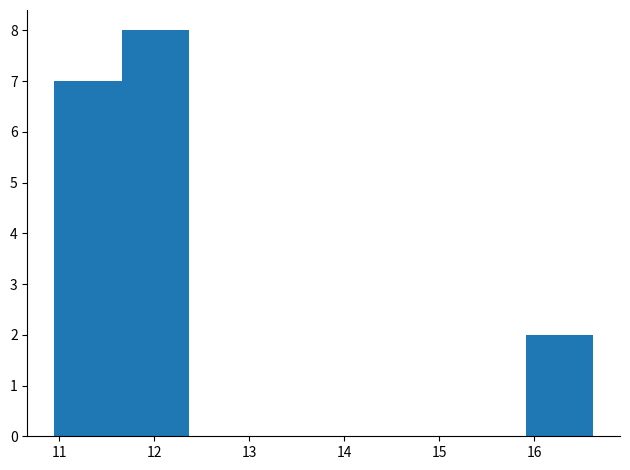

Reading left to right, transcribe this chart: for each bar, give the range it covers on the x-axis and its height. Neither the bar edges nor the heights are printed on the chart, so give them approximately, as read against the axes.

11.0 to 11.7: 7
11.7 to 12.4: 8
12.4 to 13.1: 0
13.1 to 13.8: 0
13.8 to 14.5: 0
14.5 to 15.2: 0
15.2 to 15.9: 0
15.9 to 16.6: 2